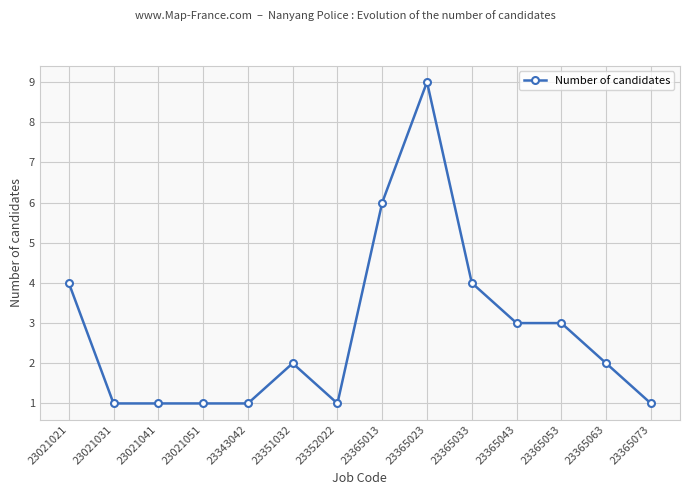

Which has a higher value, 23365063 or 23365043?

23365043